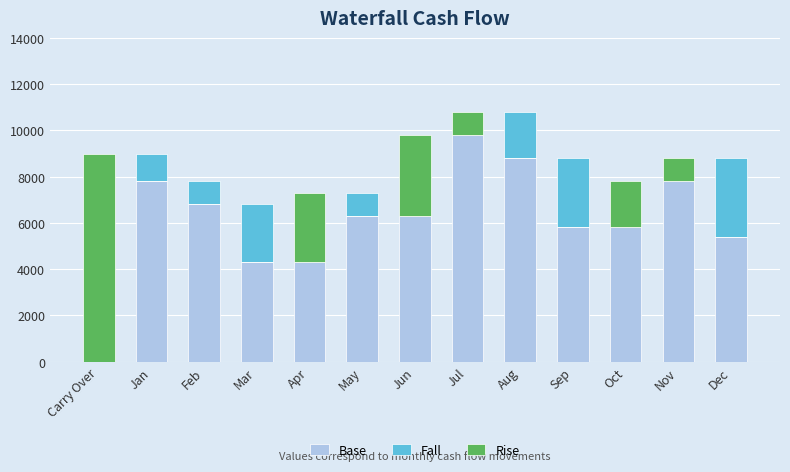

At which label does Fall reach its minimum?

Carry Over